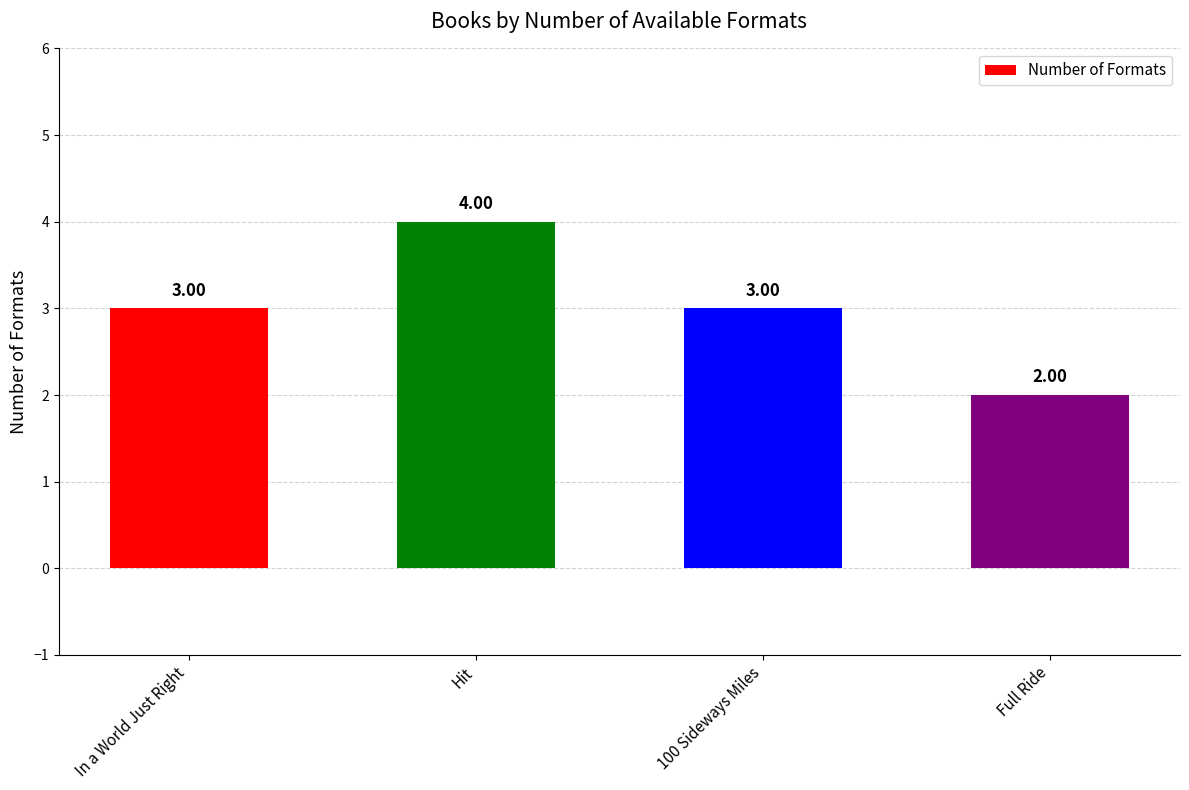

What is the average value?

3